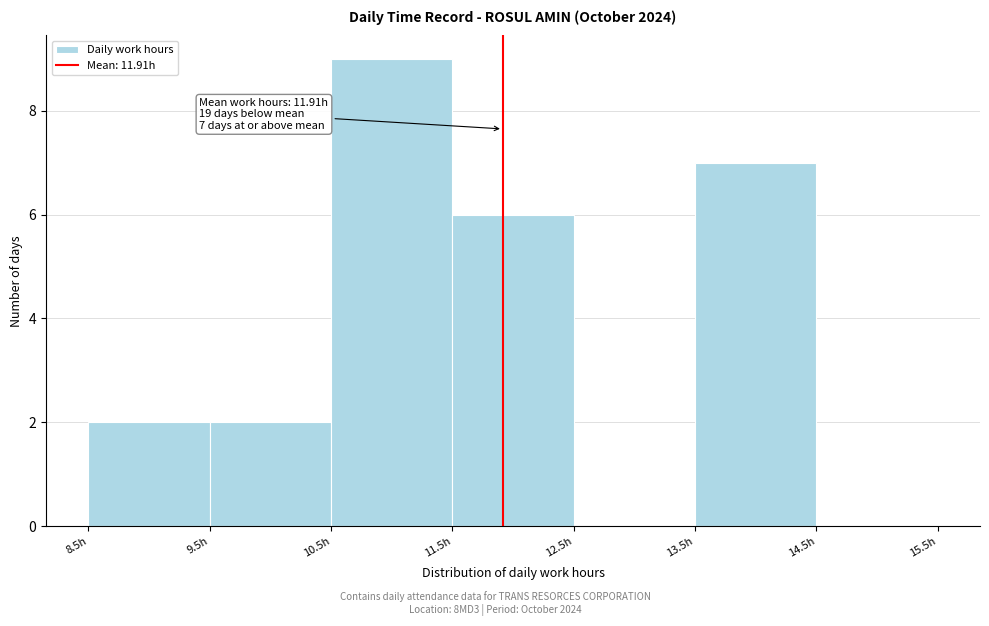

Which range on the x-axis has the tallest bar?

10.5 to 11.5